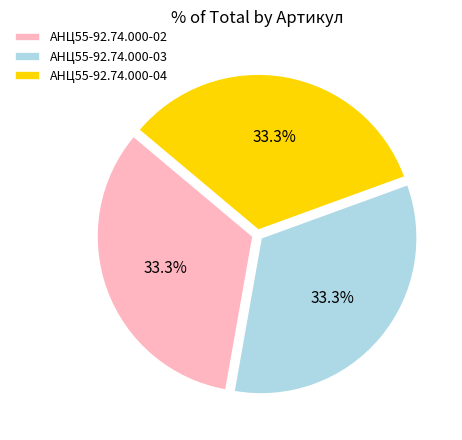

Does any single category account for the majority?

No